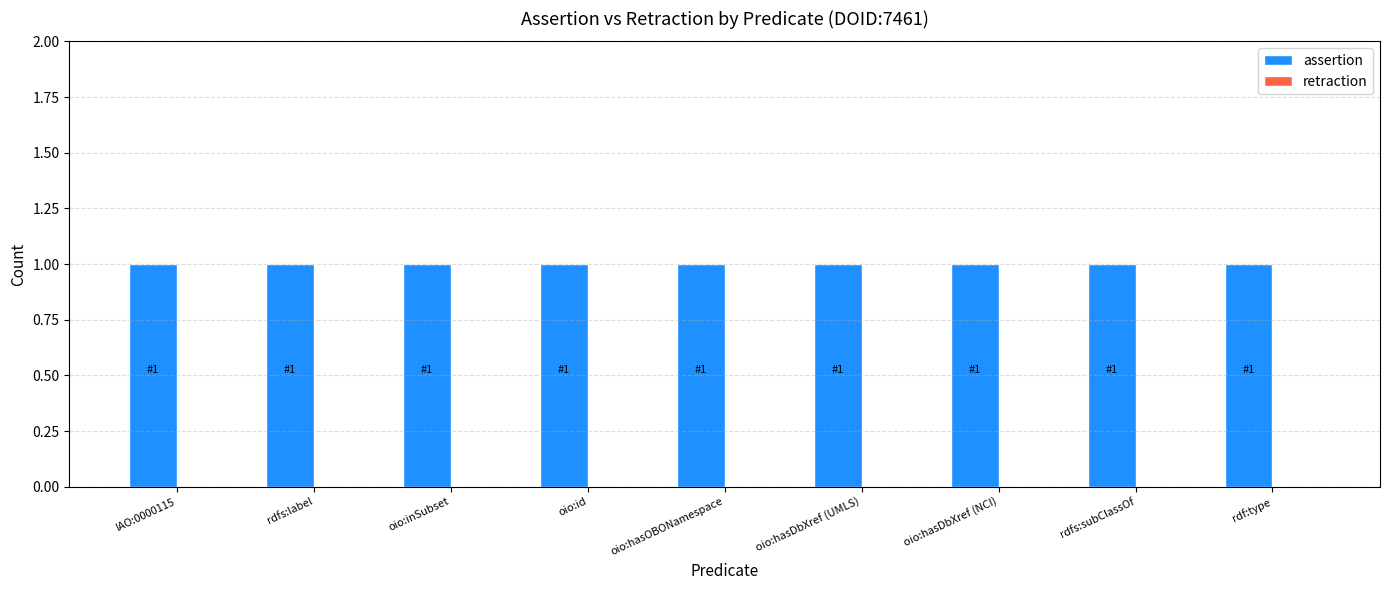

At how many categories does at least one series exceed 0?

9